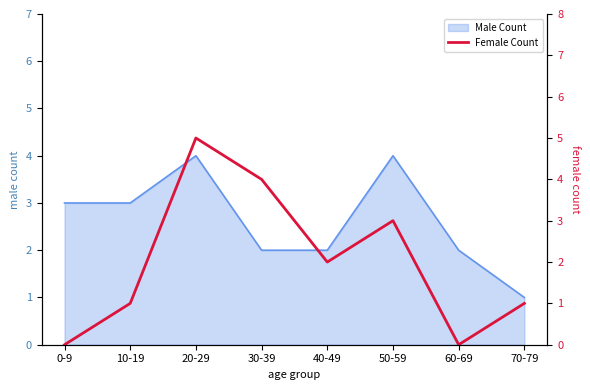

How many data points are above 2?

3